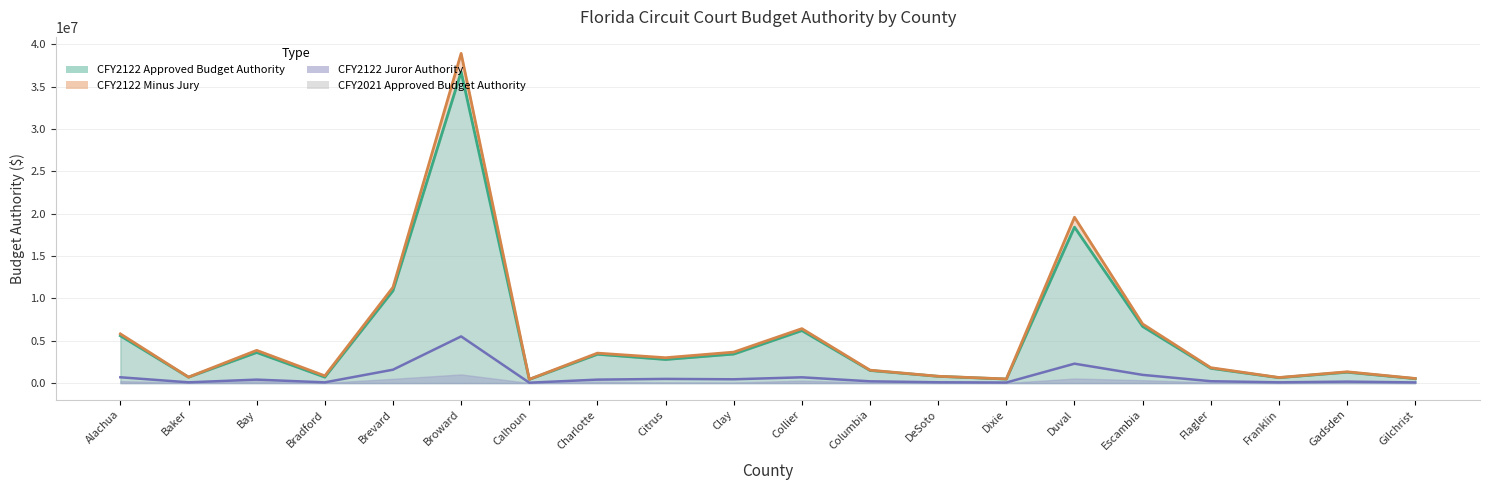

Is it true that CFY2021 Approved Budget Authority equals 2071728.6 at Brevard?

False